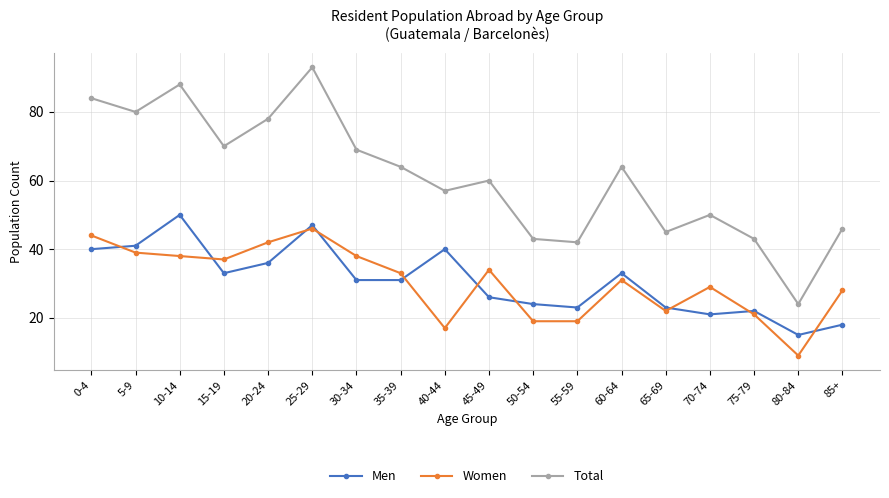

Which series has the widest spread of values?

Total